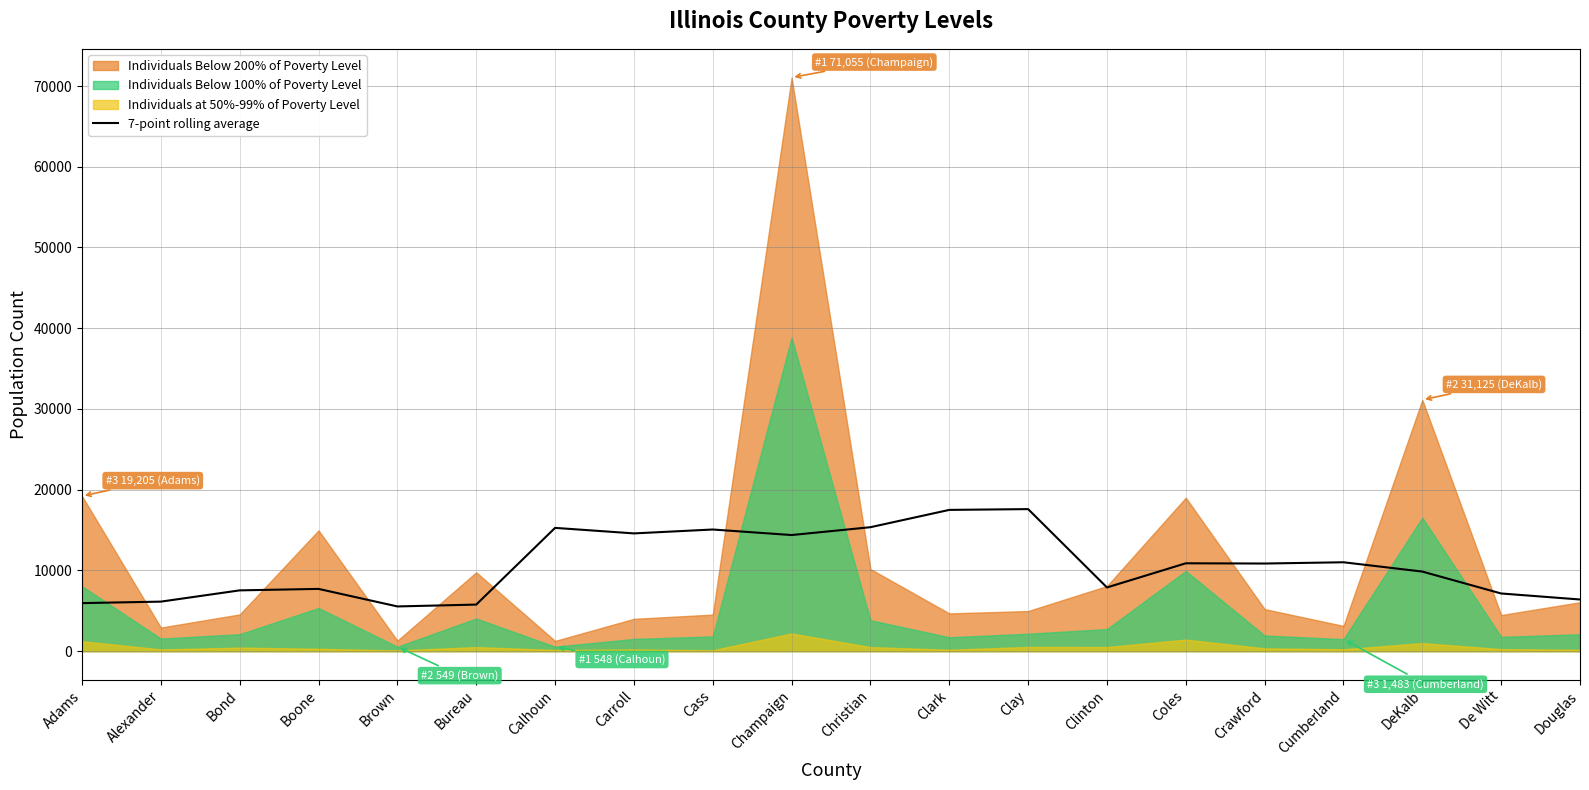

The value at Brown is 7832.5. True or false?

False